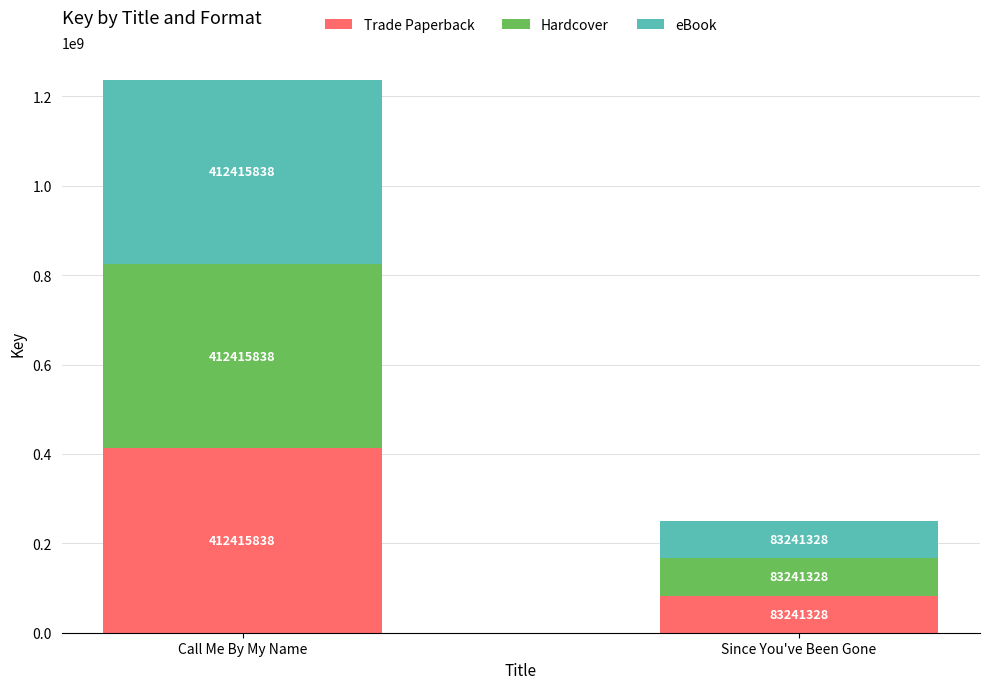

At which label does Trade Paperback reach its peak?

Call Me By My Name